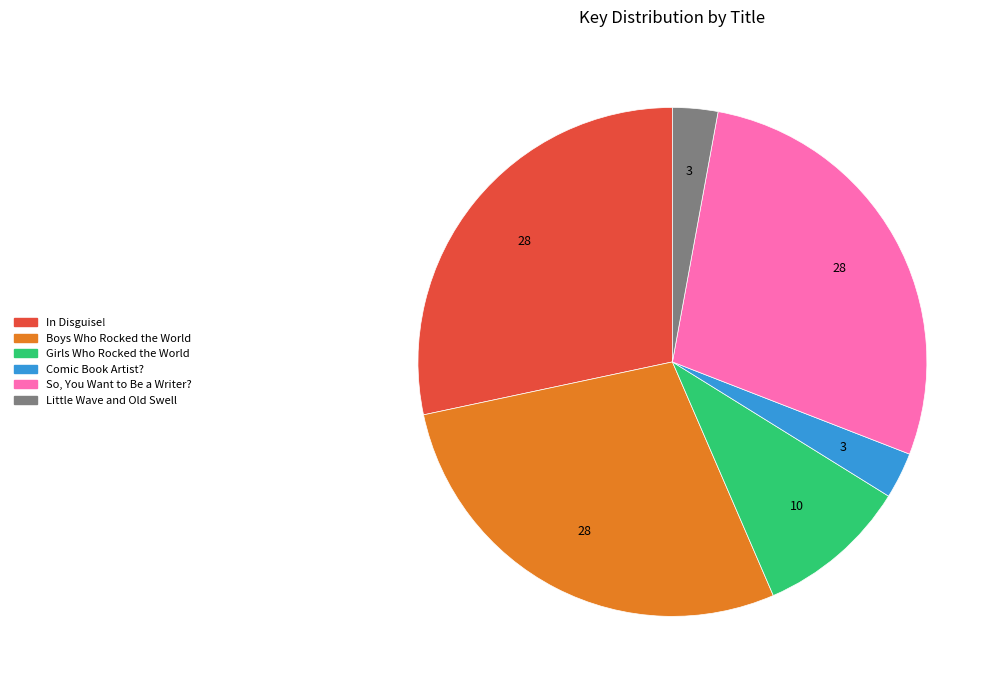

Is it true that Little Wave and Old Swell is 3% of the pie?

True